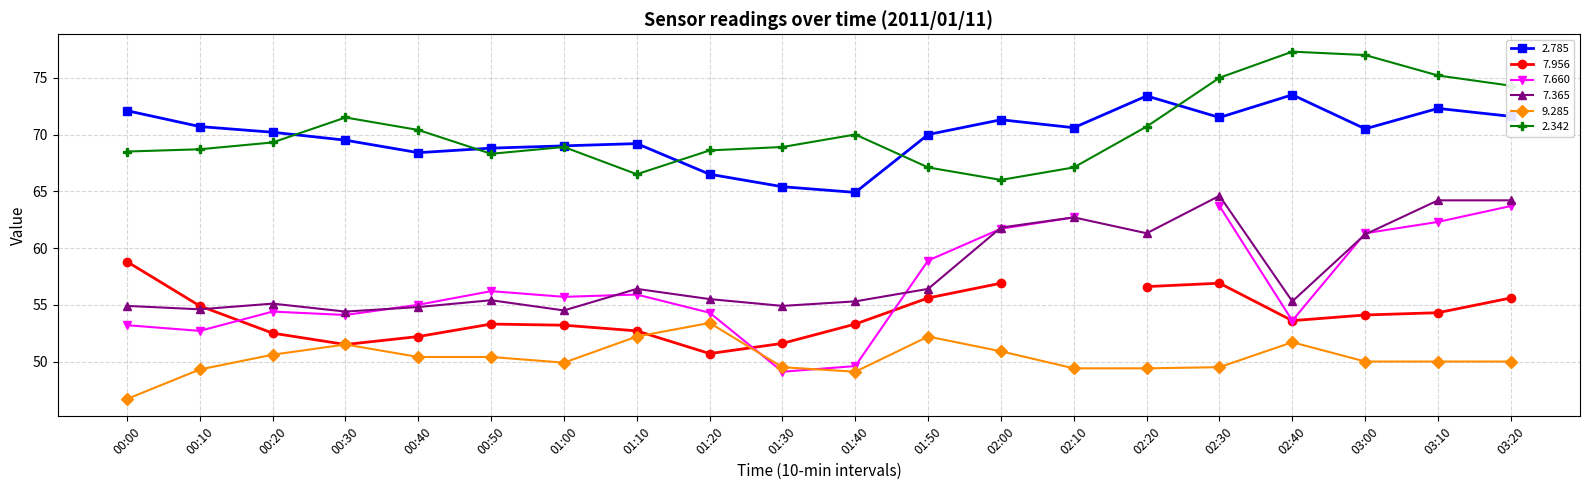

What is the minimum value for 2.342?

66.0